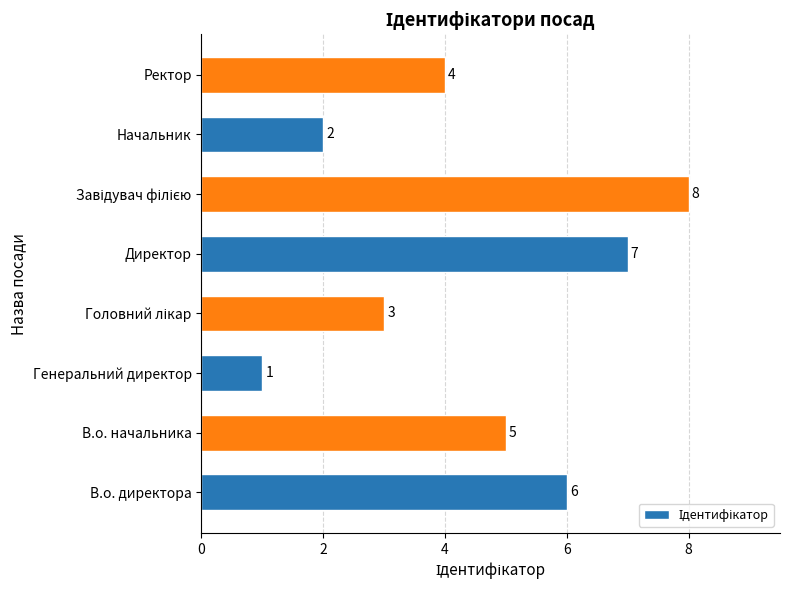

Are the bars grouped side by side (vs. stacked)?

No